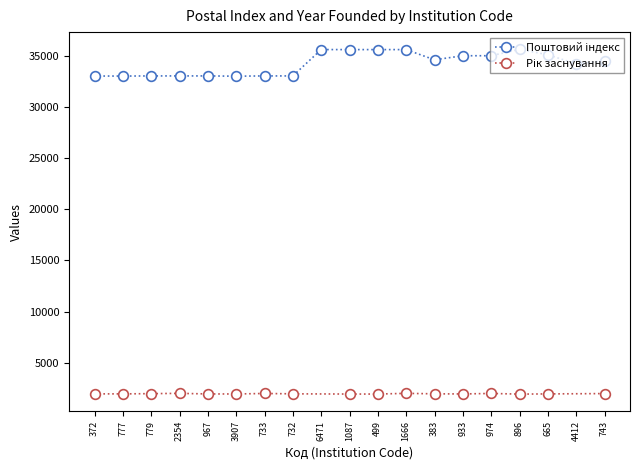

List the labels in order of value, smallest first.

3907, 777, 372, 779, 732, 2354, 967, 733, 4412, 743, 383, 933, 974, 665, 1087, 499, 1666, 6471, 896